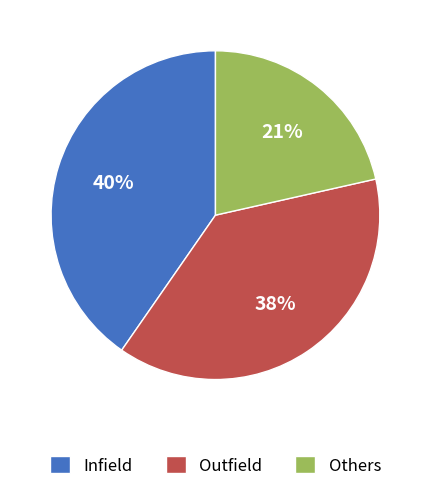

Count the number of slices in the pie.

3